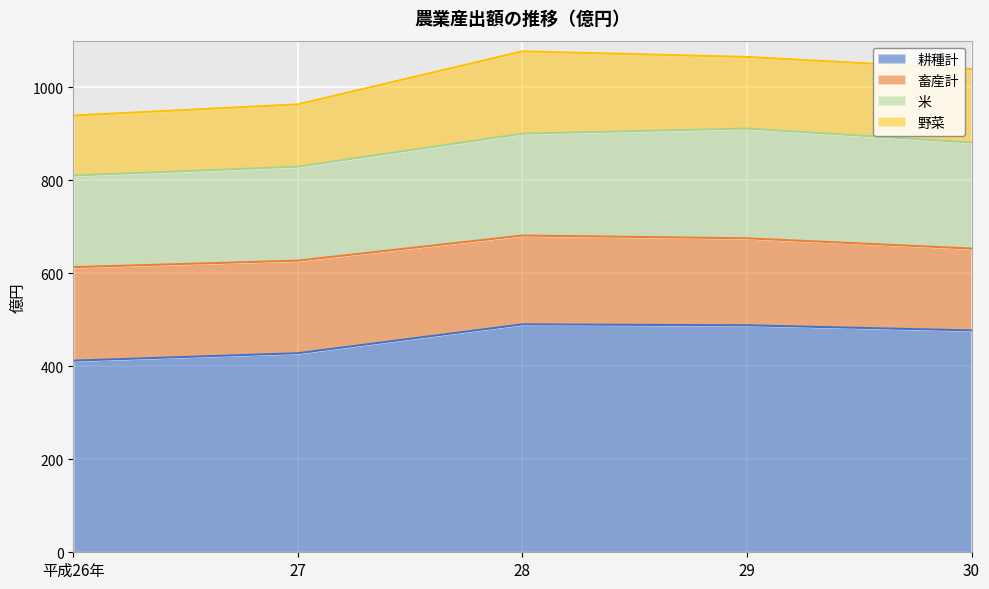

What position from the right is 30?

1